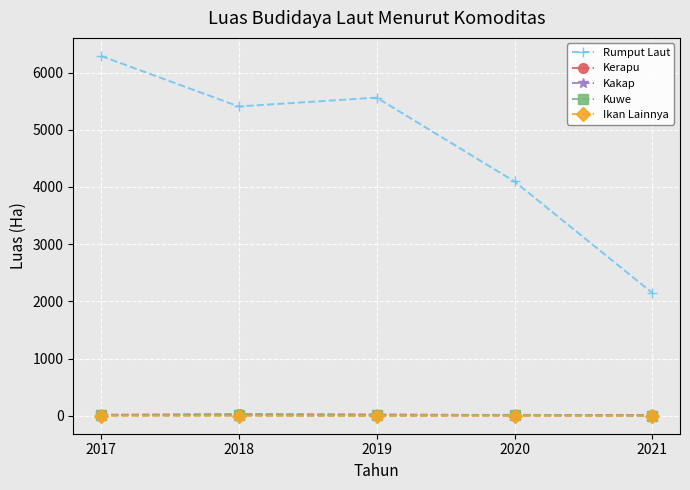

Does the chart display data point markers on the line(s)?

Yes